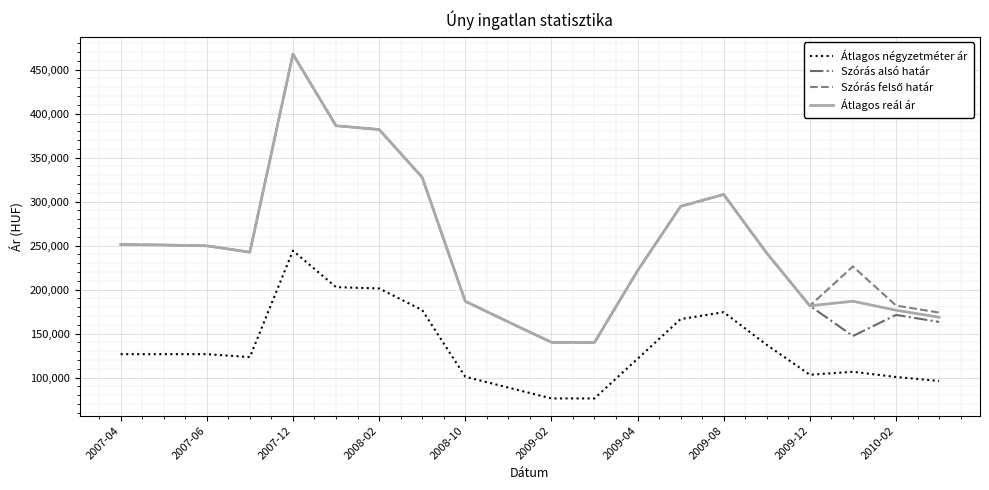

How many series are shown in this chart?

4